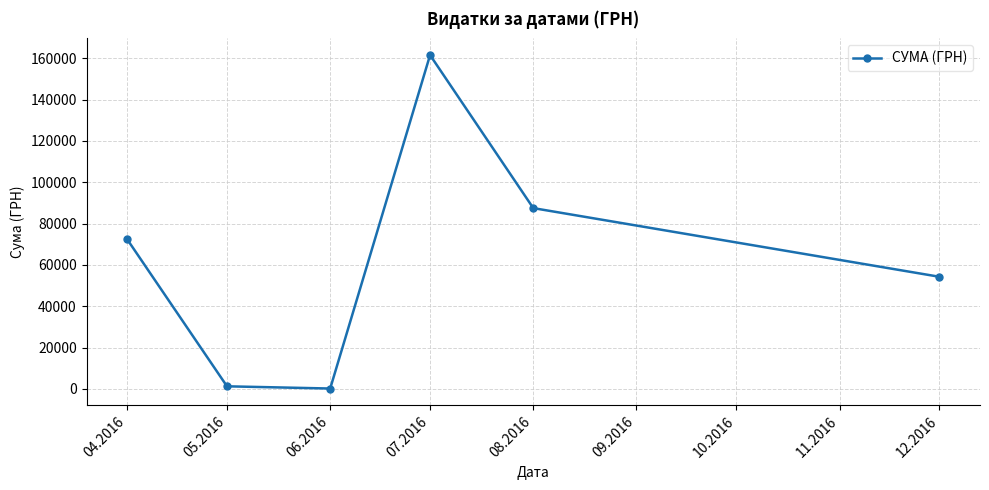

What is the change in value from 04.2016 to 08.2016?

+15066.5